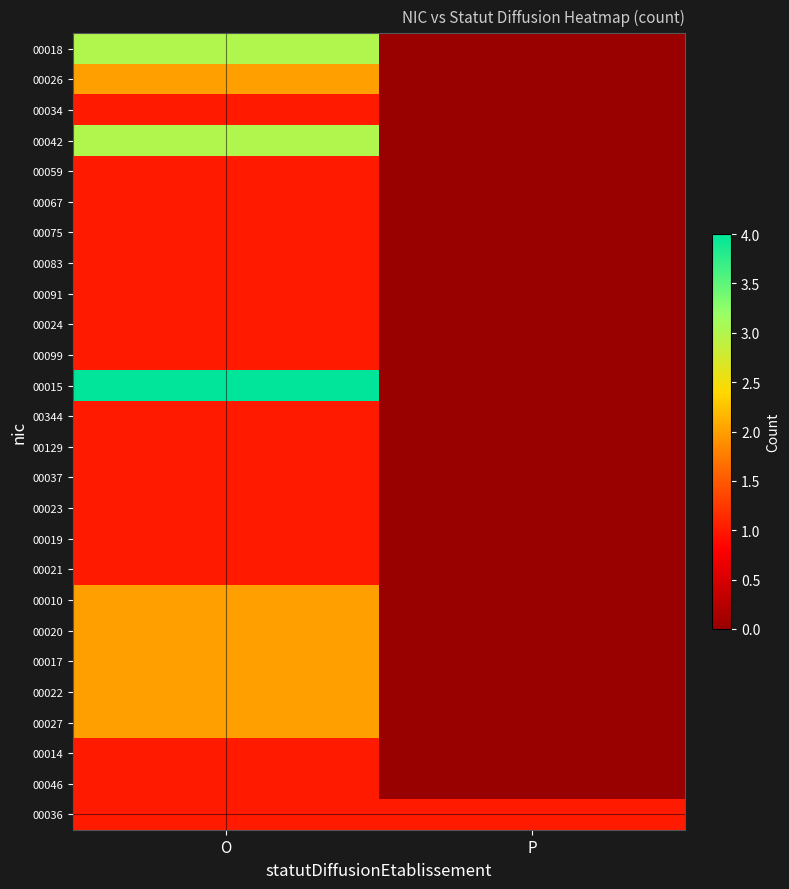

Which series has the largest total across all categories?

00015